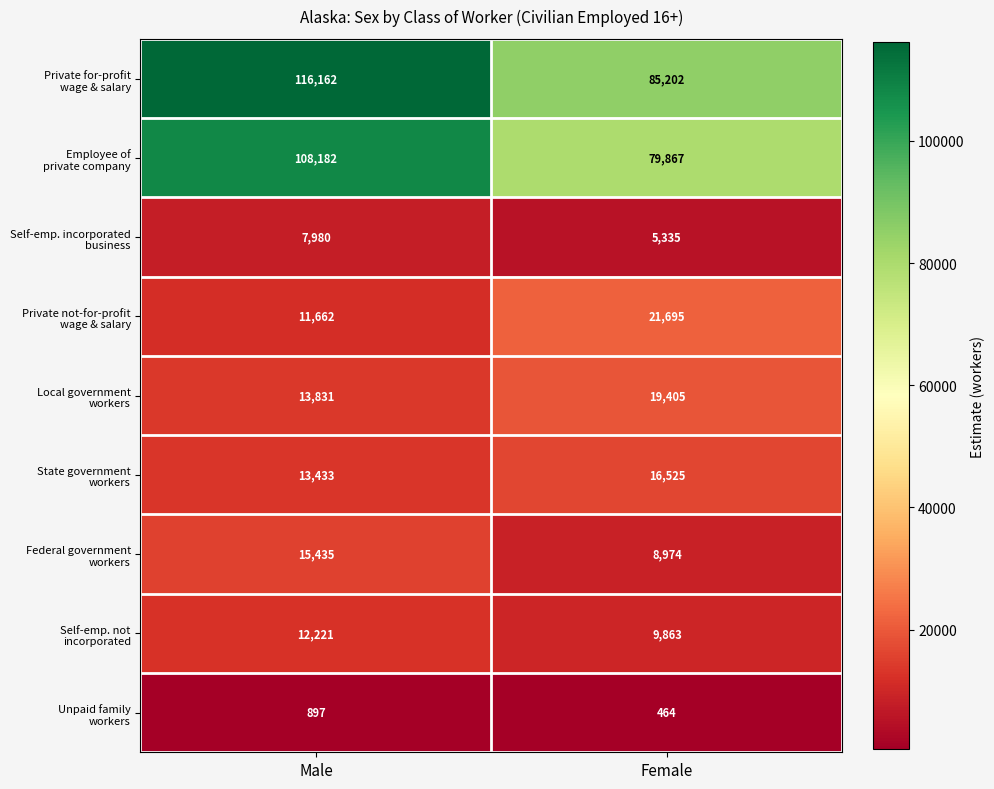

Which category has the highest value across all series?

Male